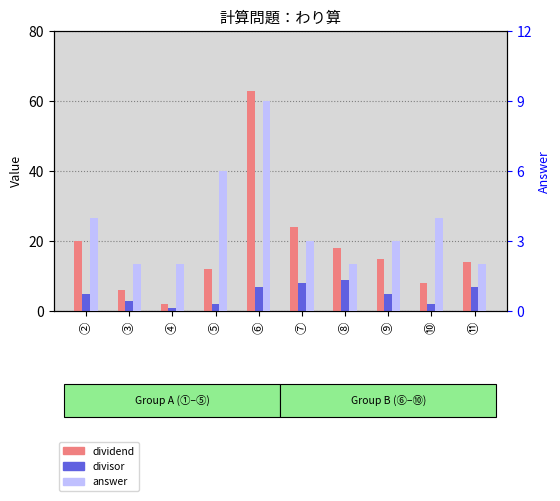

At which category is the sum across all series the highest?

⑥